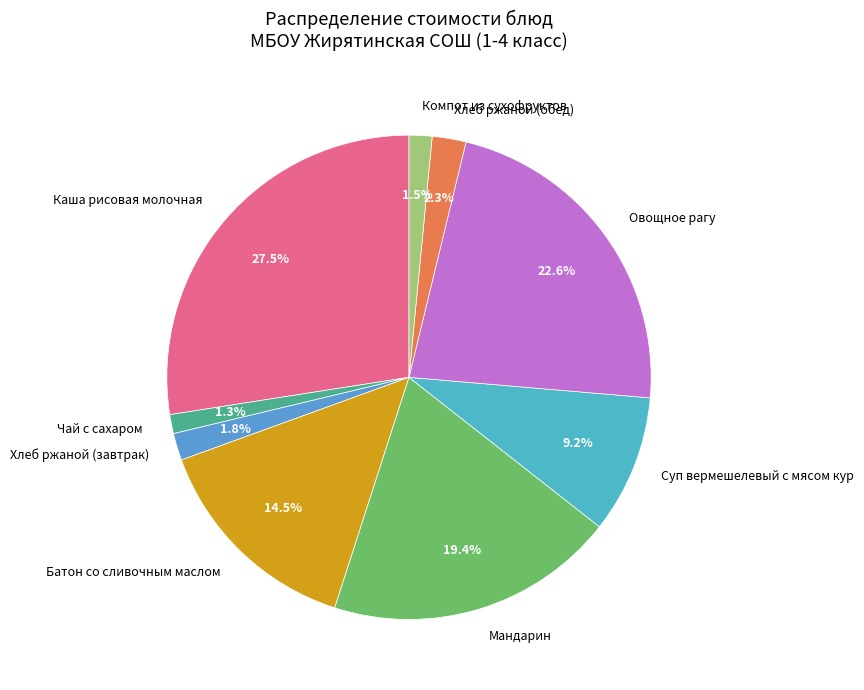

Does any single category account for the majority?

No